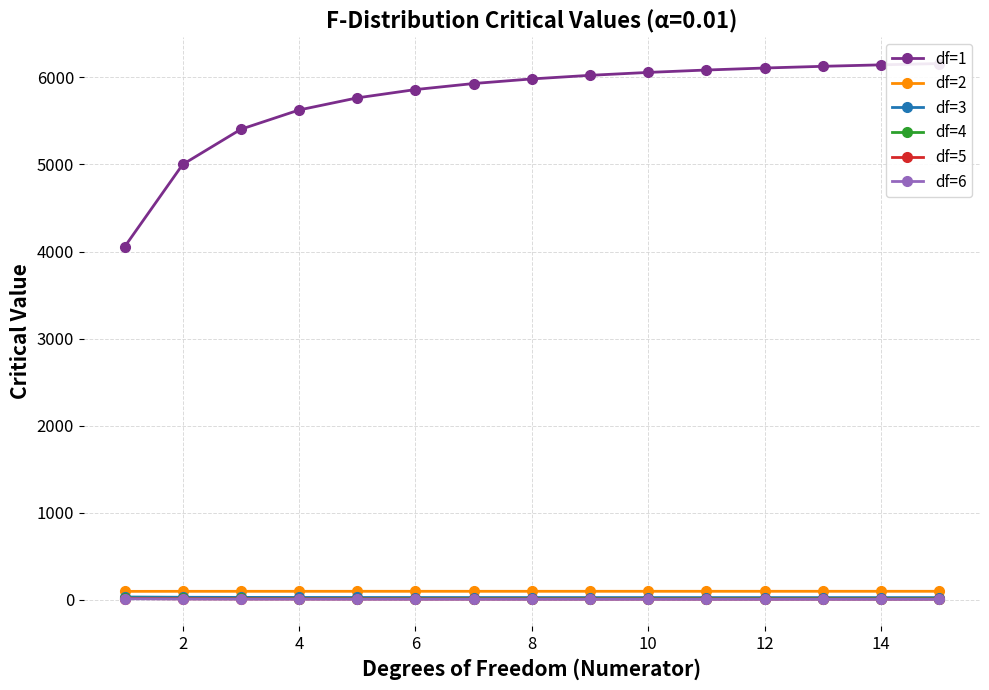

True or false: df=3 and df=4 cross at least once.

False